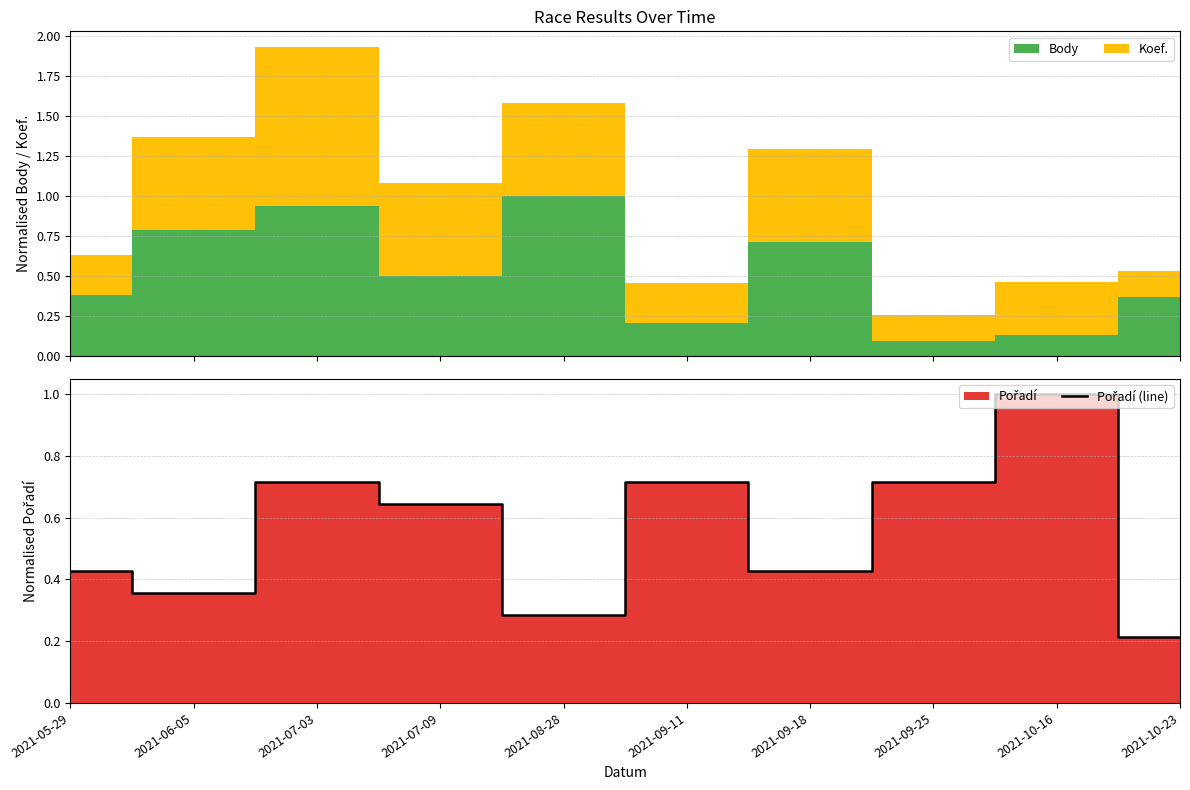

Reading right to left, what are all the values shown in this chart?

0.2	1.0	0.7	0.4	0.7	0.3	0.6	0.7	0.4	0.4